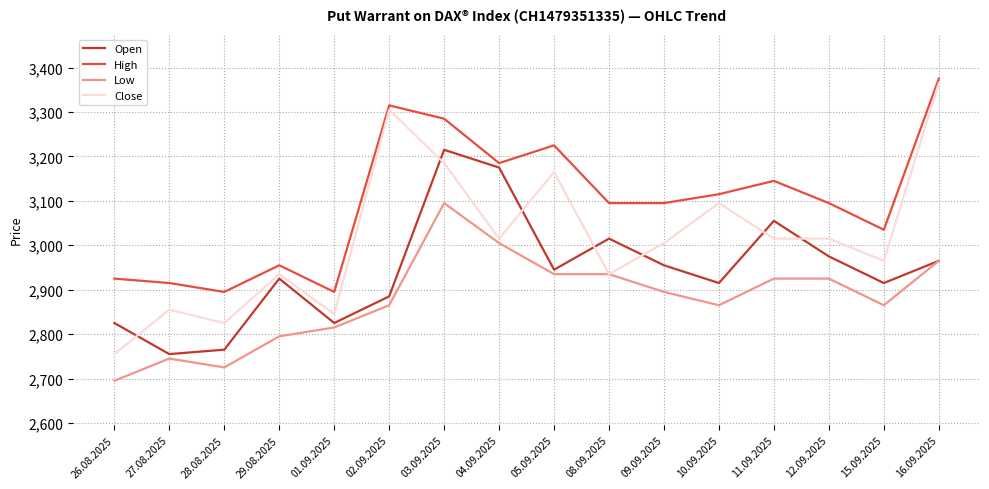

What is the lowest value of the Open series?

2755